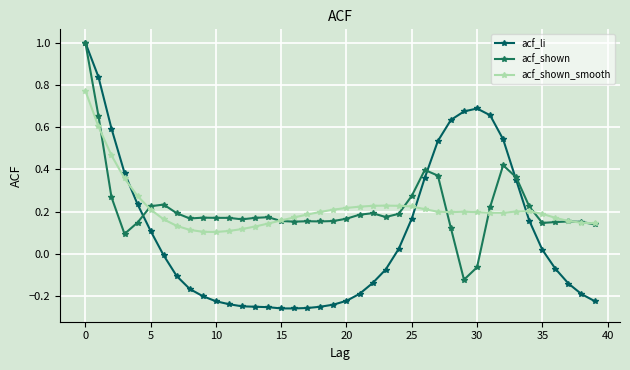

What is the average value of the acf_shown_smooth series?

0.2